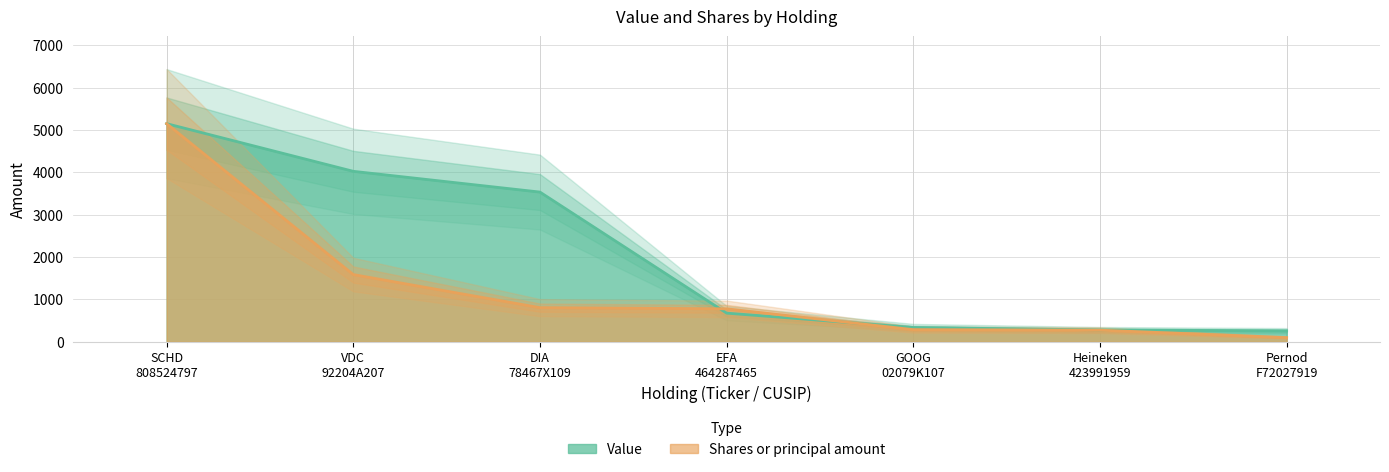

List the series in order of their overall mean, highest first.

Value, Shares or principal amount